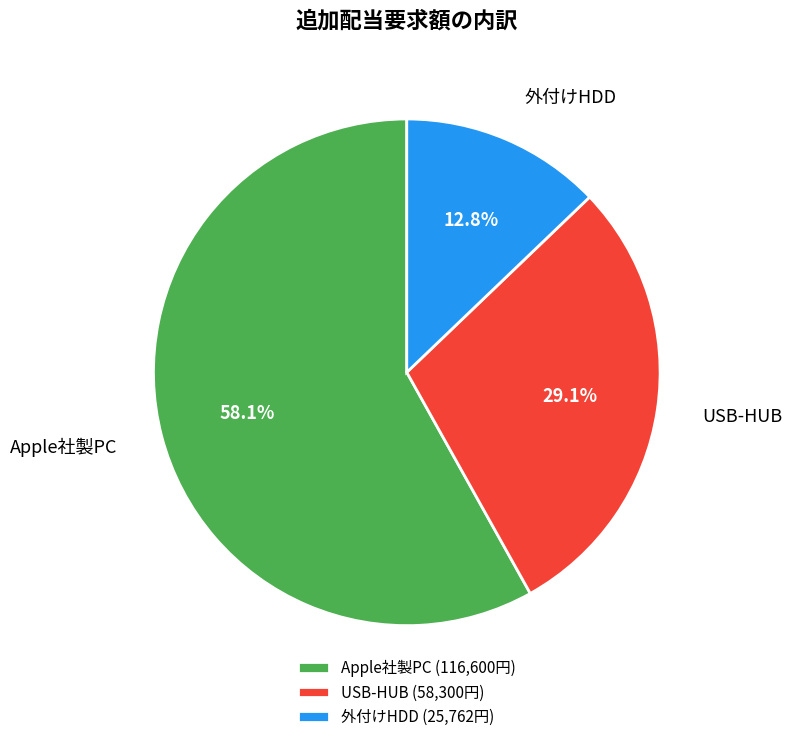

To the nearest percent, what percentage of the pie is 外付けHDD?

13%